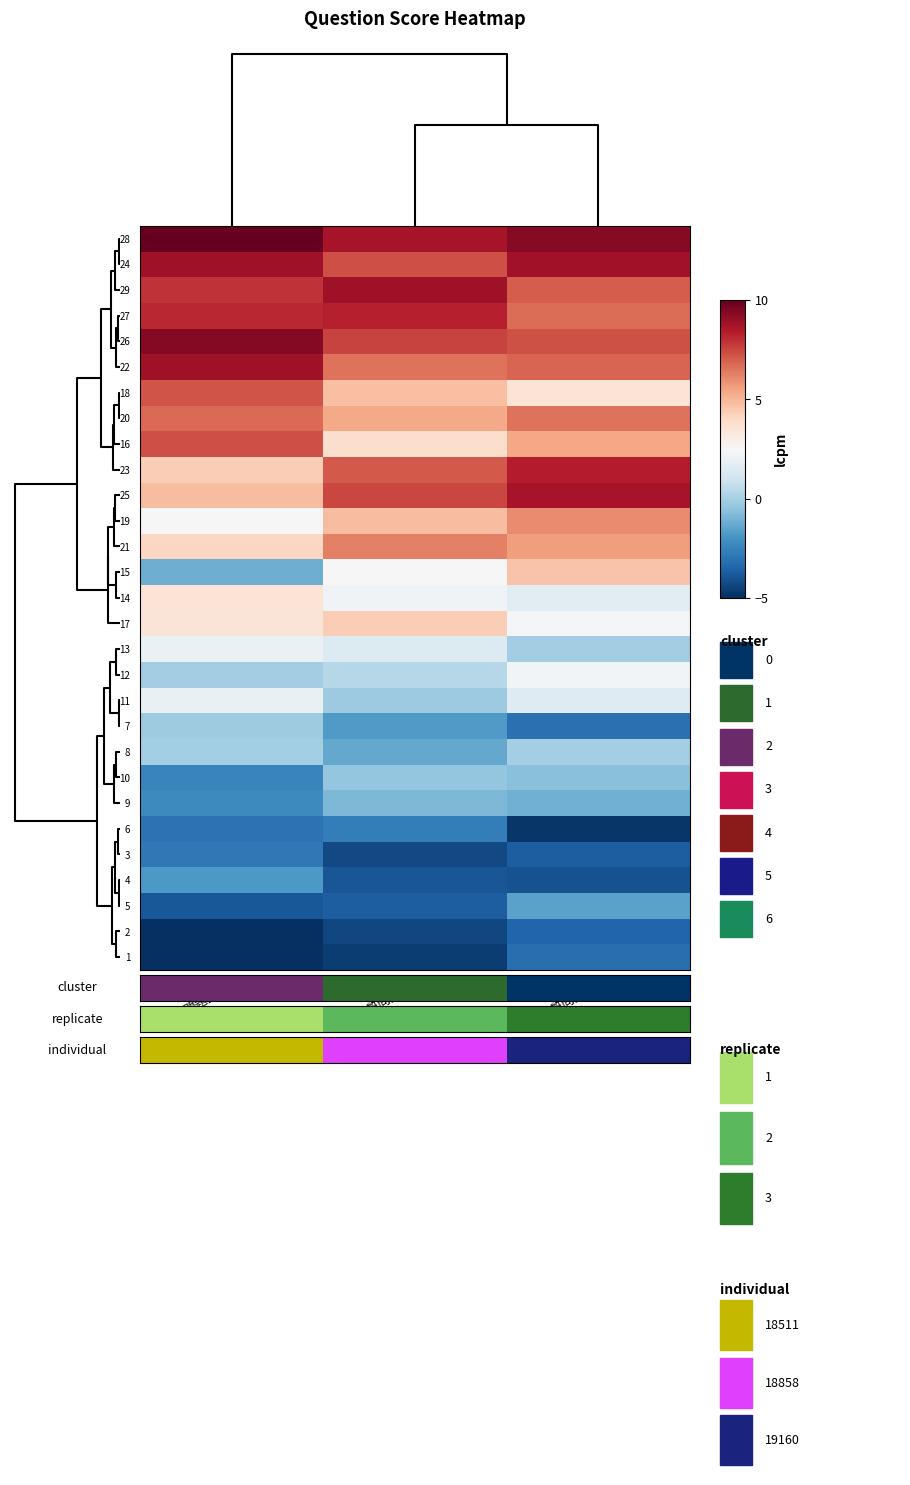

Reading left to right, what are all the values shown in this chart?

28: 問題文１=10.0	質問文１=8.7	質問文２=9.3
24: 問題文１=8.8	質問文１=7.3	質問文２=8.8
29: 問題文１=7.9	質問文１=8.9	質問文２=7.1
27: 問題文１=8.2	質問文１=8.3	質問文２=6.7
26: 問題文１=9.4	質問文１=7.6	質問文２=7.3
22: 問題文１=8.9	質問文１=6.6	質問文２=6.8
18: 問題文１=7.2	質問文１=4.7	質問文２=3.5
20: 問題文１=6.7	質問文１=5.4	質問文２=6.6
16: 問題文１=7.3	質問文１=3.8	質問文２=5.4
23: 問題文１=4.3	質問文１=7.1	質問文２=8.4
25: 問題文１=4.8	質問文１=7.5	質問文２=8.7
19: 問題文１=2.5	質問文１=4.8	質問文２=6.0
21: 問題文１=4.0	質問文１=6.3	質問文２=5.6
15: 問題文１=-1.2	質問文１=2.5	質問文２=4.6
14: 問題文１=3.5	質問文１=2.3	質問文２=1.7
17: 問題文１=3.5	質問文１=4.3	質問文２=2.4
13: 問題文１=2.0	質問文１=1.5	質問文２=-0.1
12: 問題文１=-0.1	質問文１=0.3	質問文２=2.3
11: 問題文１=1.9	質問文１=-0.2	質問文２=1.5
7: 問題文１=-0.2	質問文１=-1.7	質問文２=-3.1
8: 問題文１=-0.1	質問文１=-1.3	質問文２=-0.1
10: 問題文１=-2.5	質問文１=-0.4	質問文２=-0.6
9: 問題文１=-2.3	質問文１=-0.9	質問文２=-1.1
6: 問題文１=-3.0	質問文１=-2.7	質問文２=-4.8
3: 問題文１=-2.9	質問文１=-4.3	質問文２=-3.7
4: 問題文１=-1.8	質問文１=-3.9	質問文２=-4.1
5: 問題文１=-3.9	質問文１=-3.7	質問文２=-1.5
2: 問題文１=-5.0	質問文１=-4.3	質問文２=-3.4
1: 問題文１=-5.0	質問文１=-4.6	質問文２=-3.2